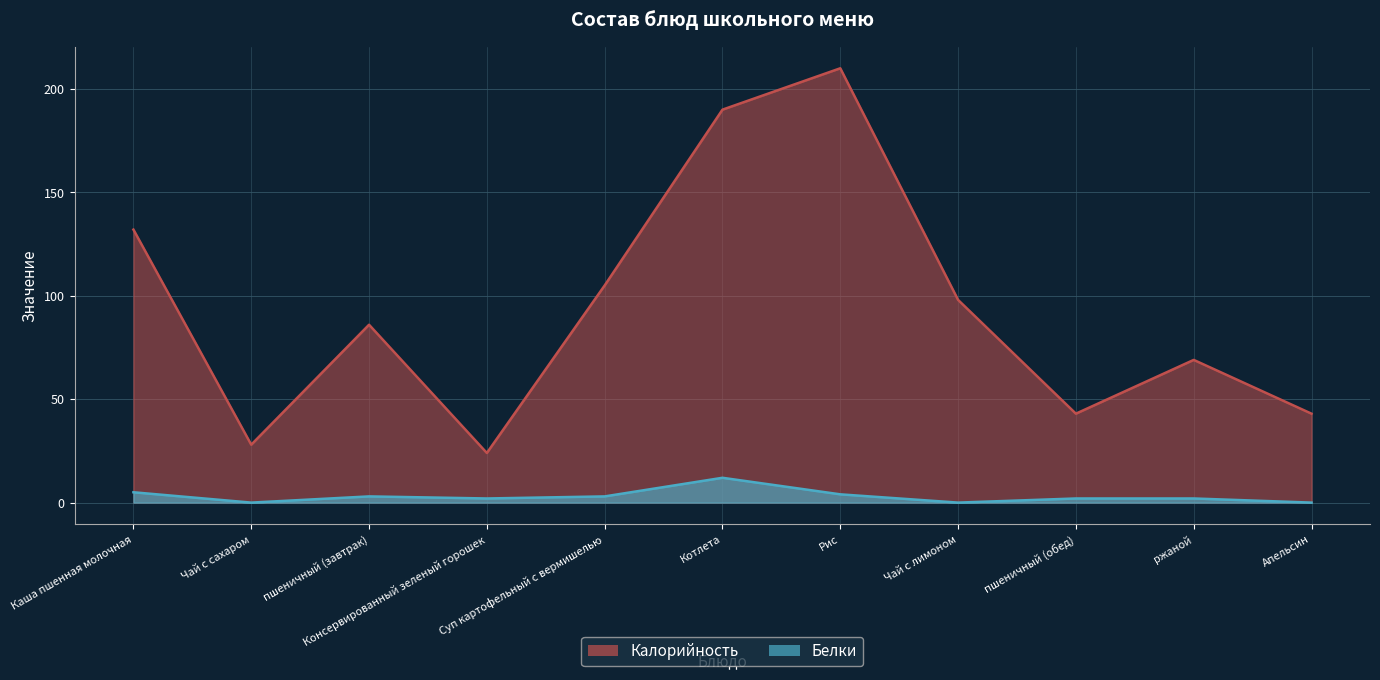

Reading right to left, transcribe all the data shown in this chart.

Калорийность: 43	69	43	98	210	190	105	24	86	28	132
Белки: 0	2	2	0	4	12	3	2	3	0	5